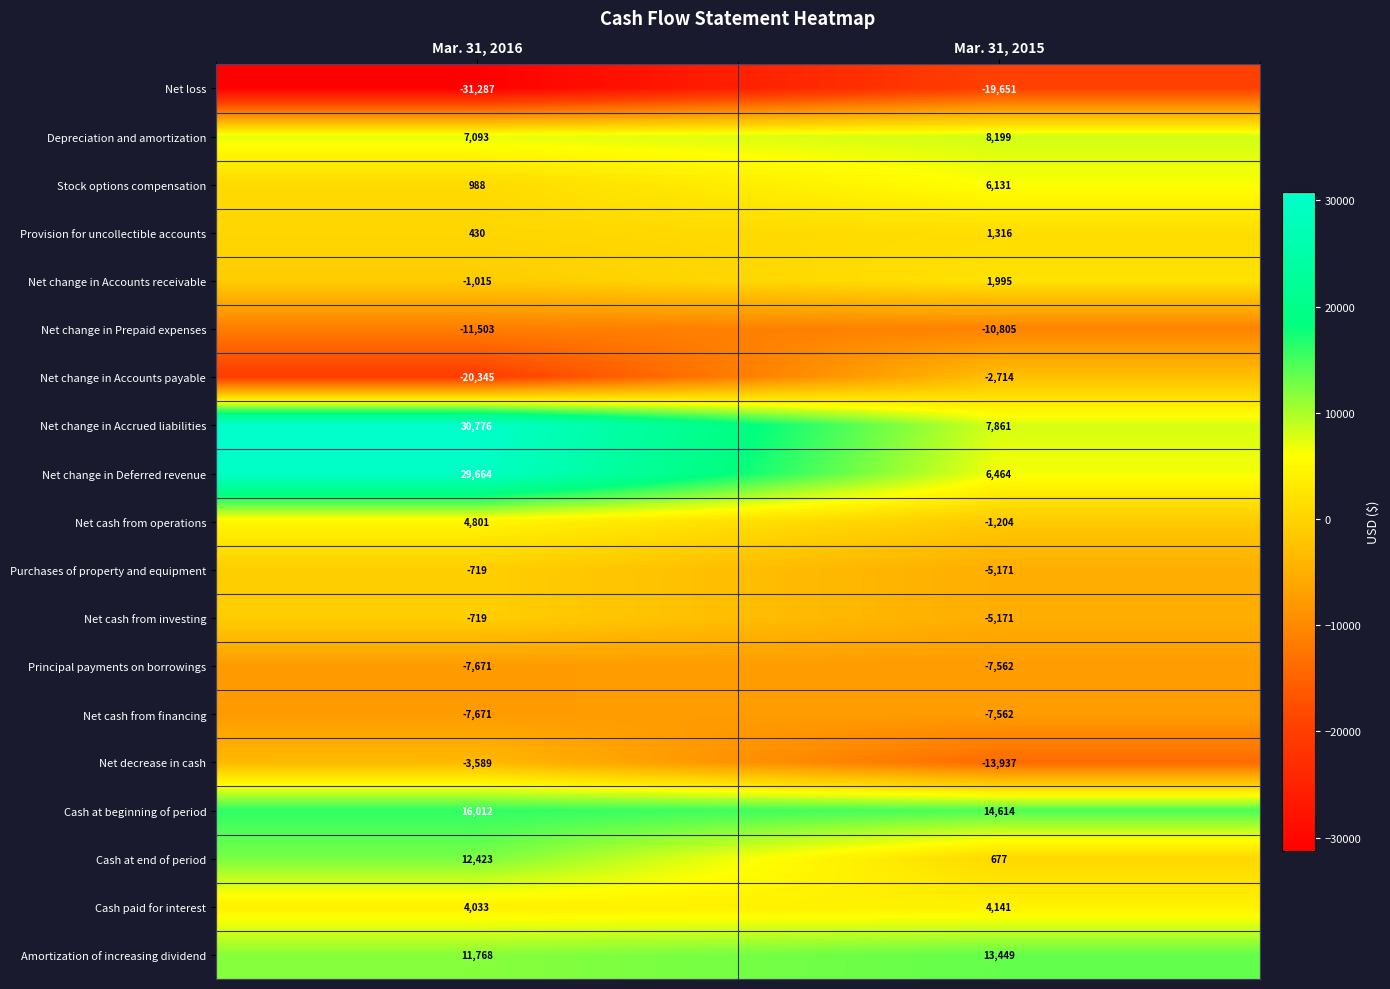

What is the sum of all Purchases of property and equipment values?

-5890